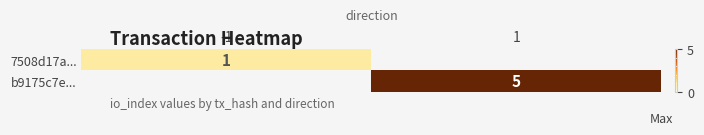

Which category has the highest value across all series?

1